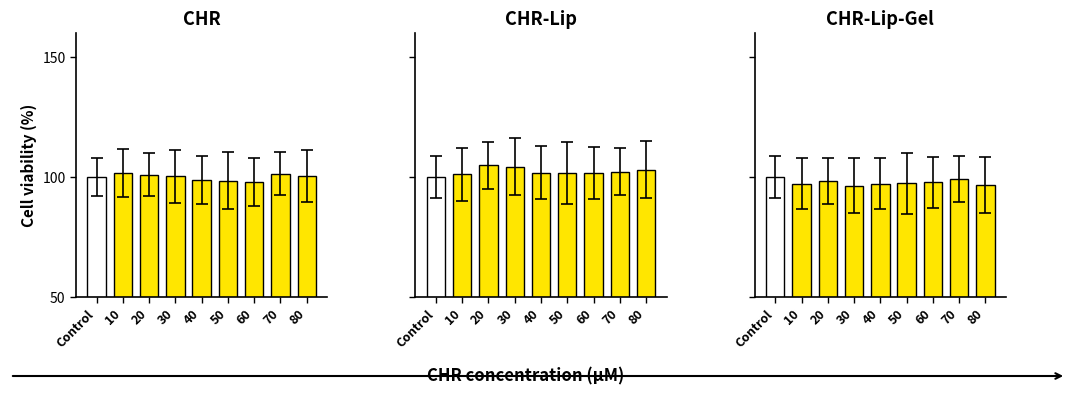

How many data points does each series have?

9